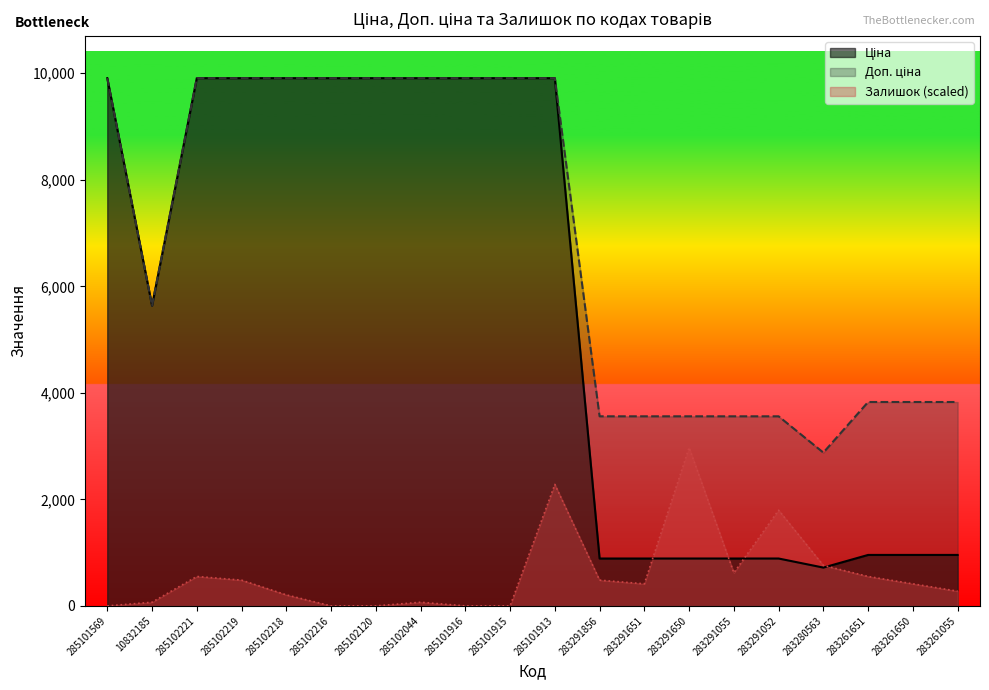

What is the sum of all Ціна values?

112761.4